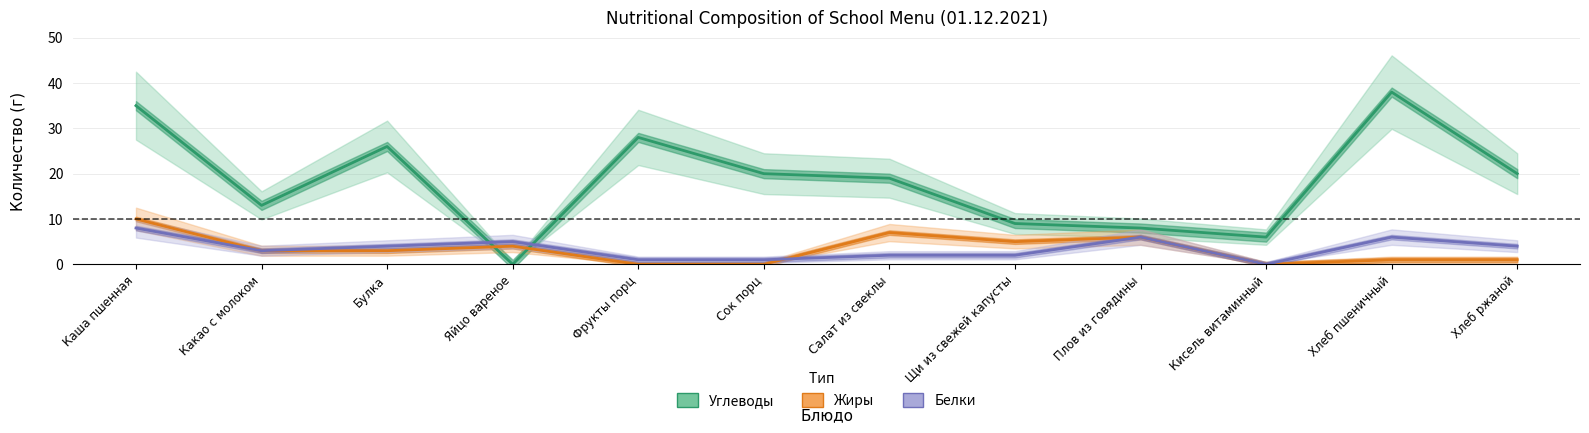

True or false: Белки has a value of 5 at Яйцо вареное.

True